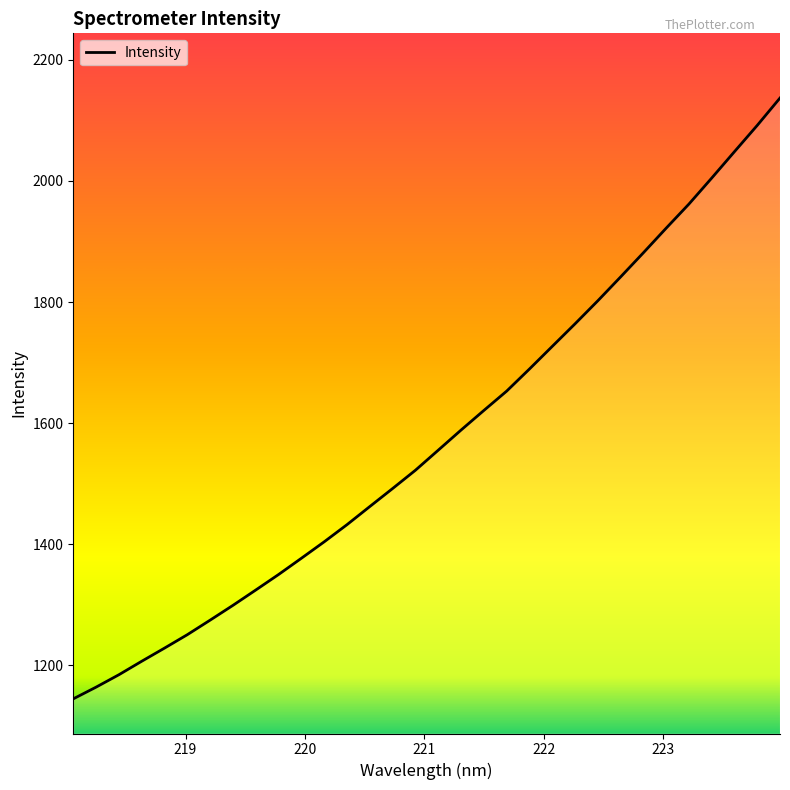

True or false: the data has more than 1 interior local peaks.

False